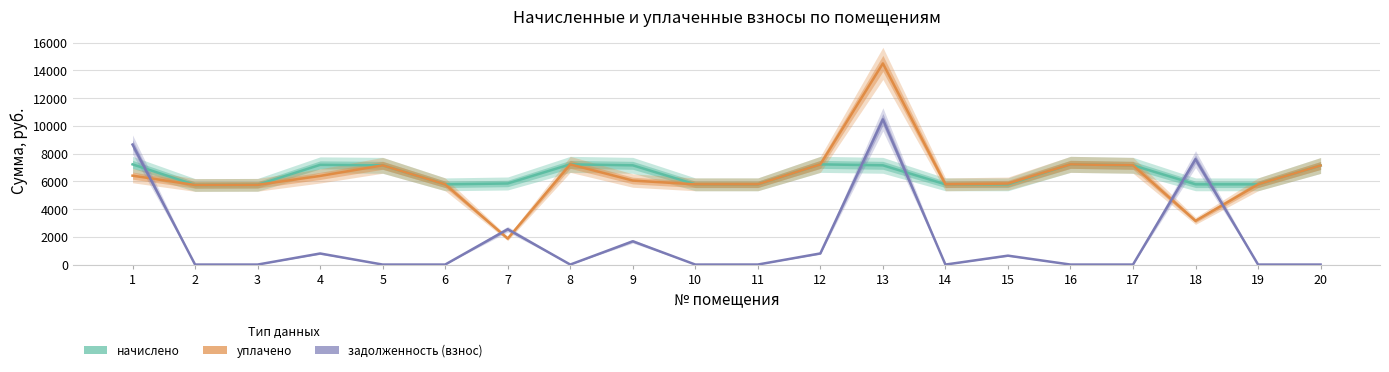

Reading left to right, list all the values displayed in this chart.

начислено: 1=7223.0	2=5737.0	3=5748.5	4=7188.5	5=7153.9	6=5783.0	7=5845.3	8=7223.0	9=7153.9	10=5783.0	11=5783.0	12=7223.0	13=7153.9	14=5783.0	15=5783.0	16=7224.1	17=7153.9	18=5783.0	19=5783.0	20=7142.4
уплачено: 1=6408.6	2=5737.0	3=5748.5	4=6389.8	5=7153.9	6=5783.0	7=1875.6	8=7223.0	9=6055.3	10=5783.0	11=5785.0	12=7223.0	13=14500.0	14=5783.0	15=5840.5	16=7224.1	17=7153.9	18=3150.0	19=5783.0	20=7142.4
задолженность (взнос): 1=8651.6	2=0.0	3=0.0	4=798.7	5=0.0	6=0.0	7=2548.8	8=0.0	9=1679.5	10=0.0	11=2.0	12=802.6	13=10468.0	14=0.0	15=642.6	16=0.0	17=0.0	18=7599.3	19=0.0	20=0.0